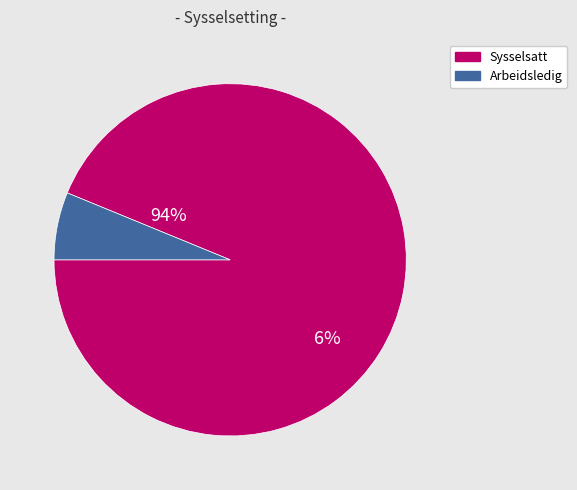

What percentage do Sysselsatt and Arbeidsledig together represent?

100.0%